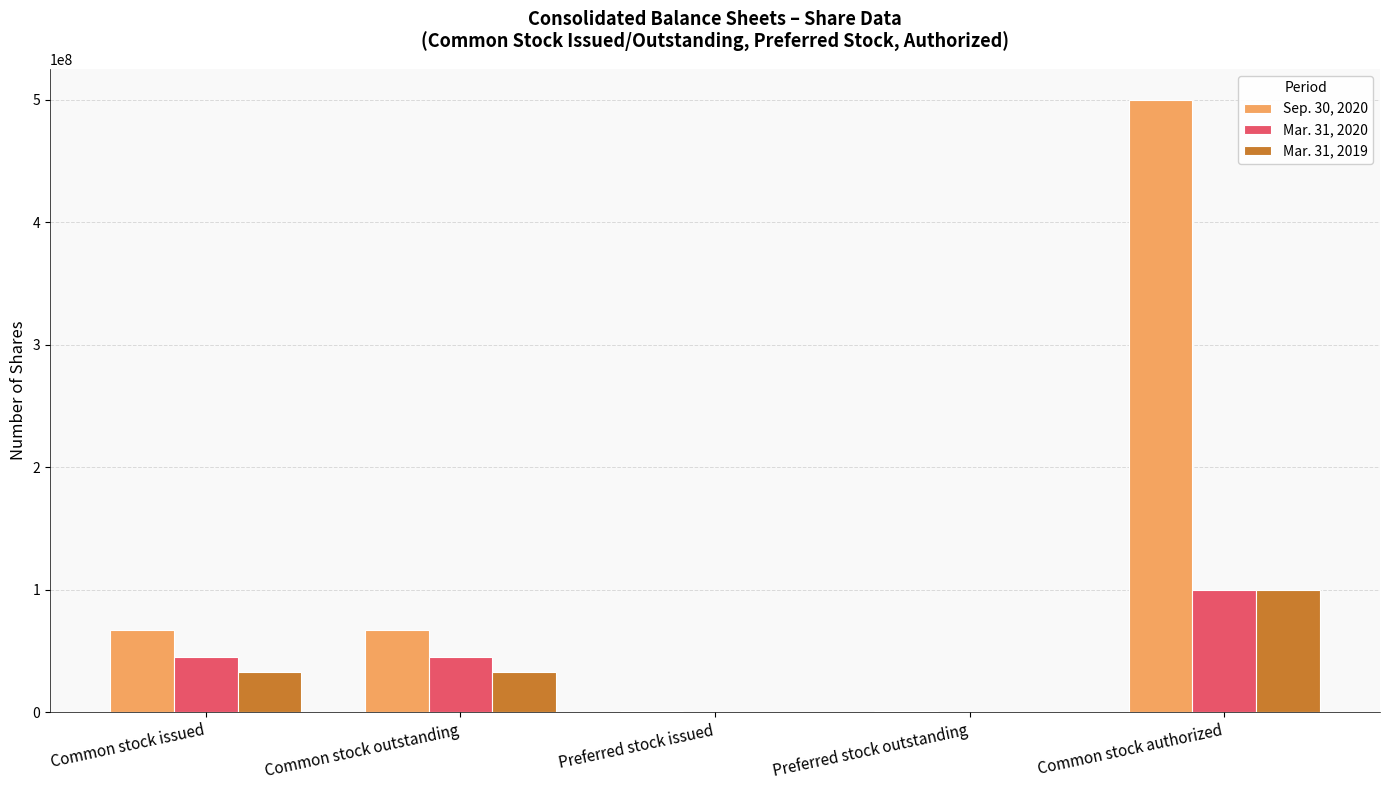

How many data points does each series have?

5